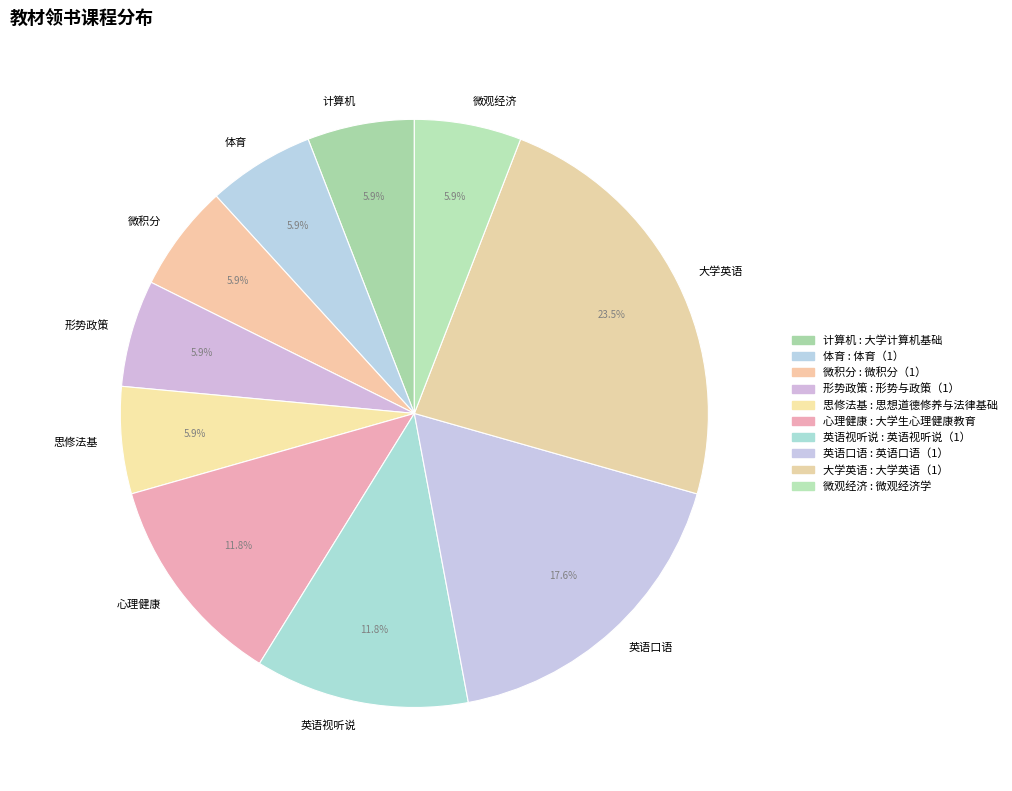

Is the sum of 英语口语 and 微观经济 greater than half?

No